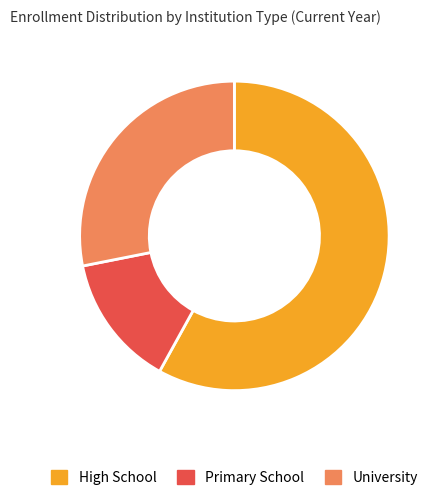

Count the number of slices in the pie.

3